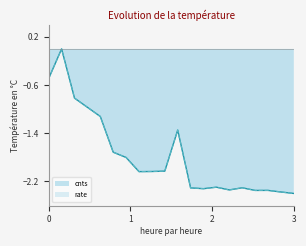

What is the lowest value of the cnts series?

-2.4